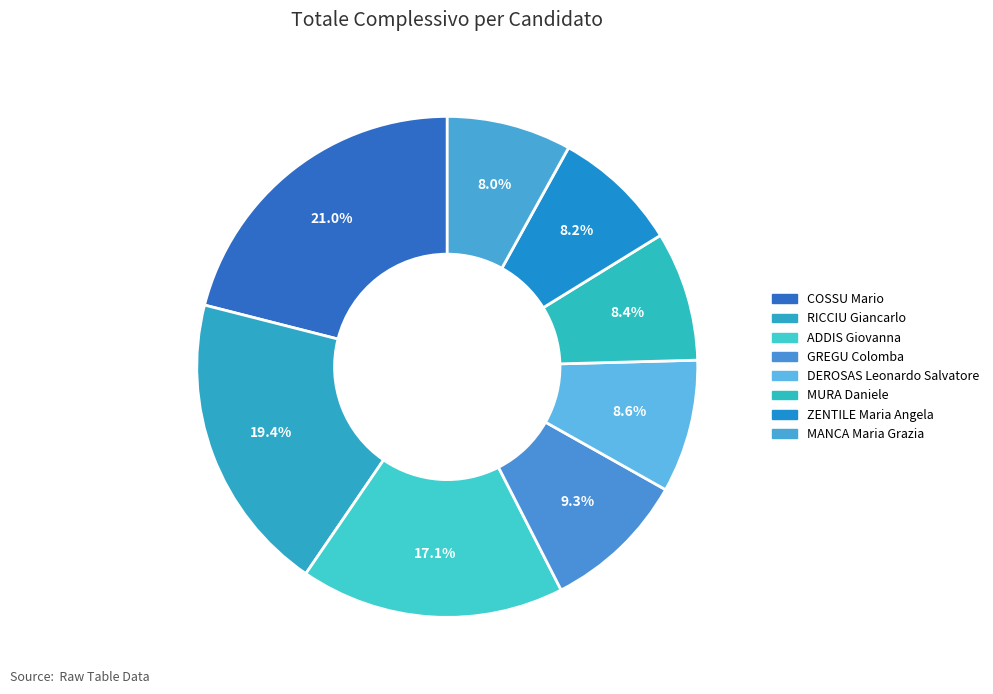

To the nearest percent, what percentage of the pie is MURA Daniele?

8%